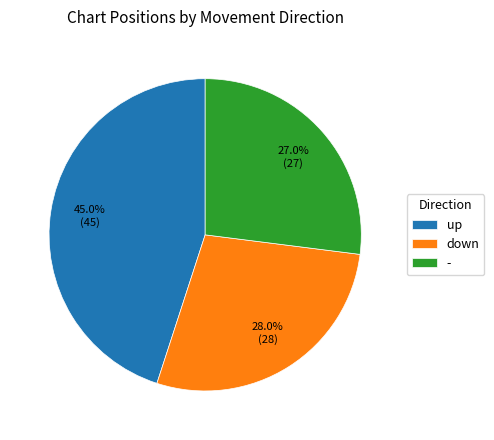

Rank the categories by value from lowest to highest.

-, down, up